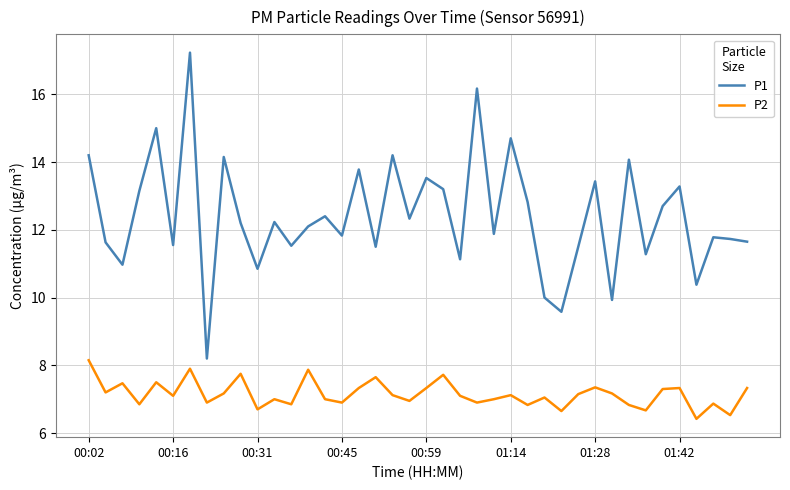

What is the sum of all P1 values?

495.8